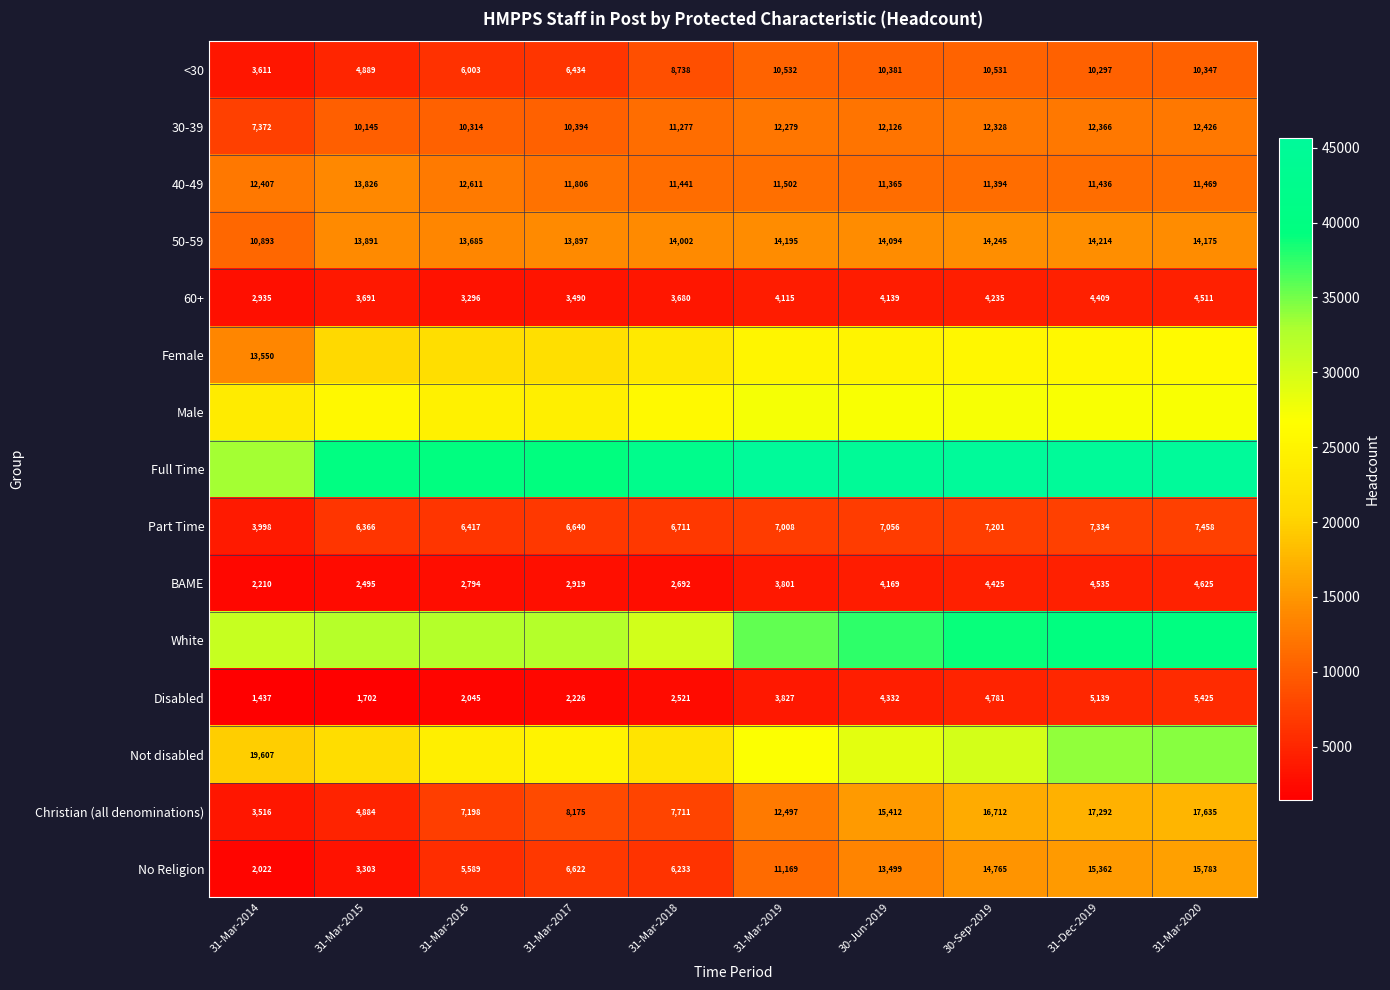

At how many categories does at least one series exceed 19557?

10